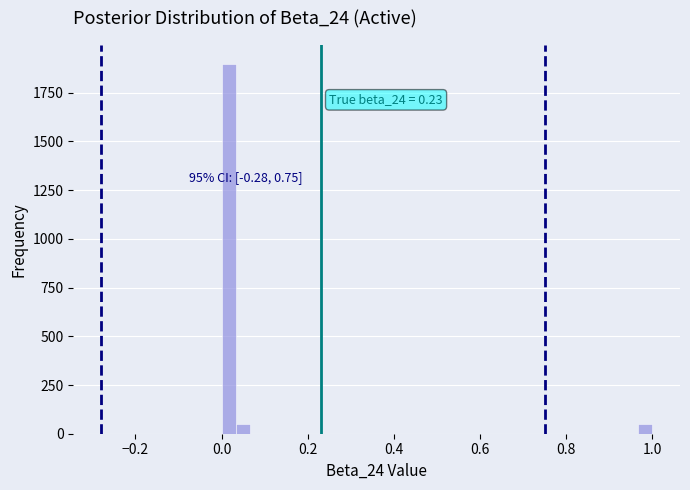

Read against the x-axis, roughly where is the centre of the tallest bar?

0.02